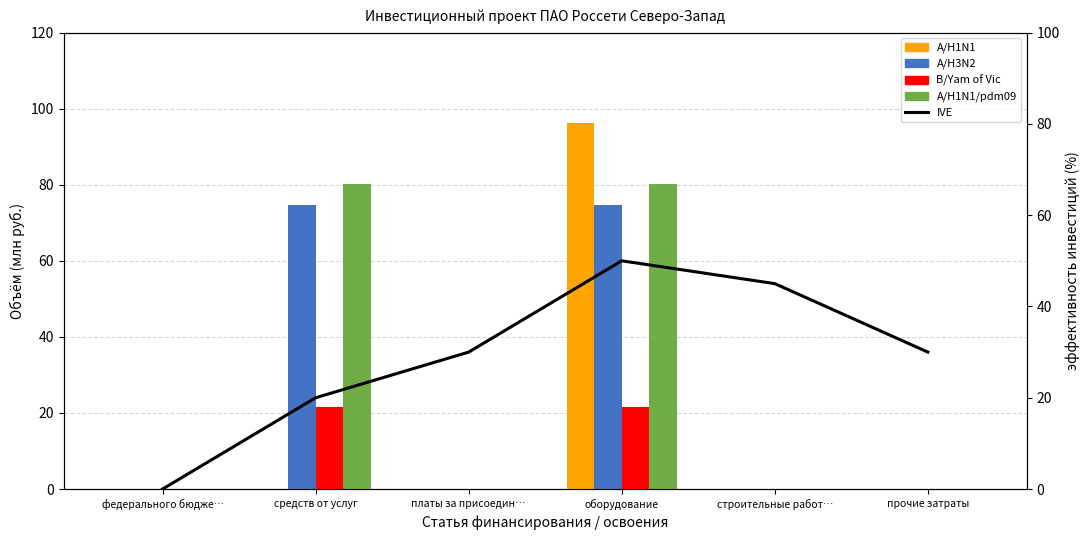

At how many categories does at least one series exceed 15?

5